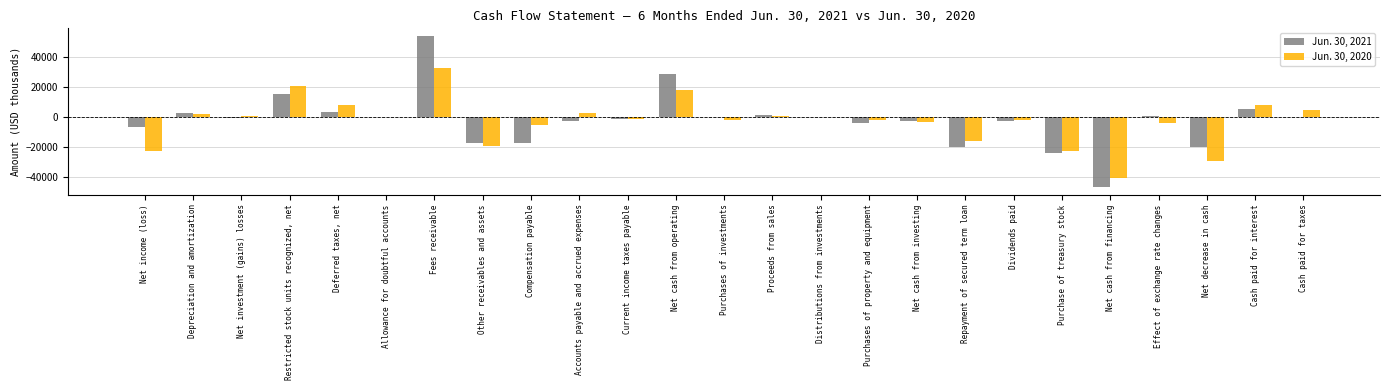

What is the sum of all Jun. 30, 2021 values?

-55323